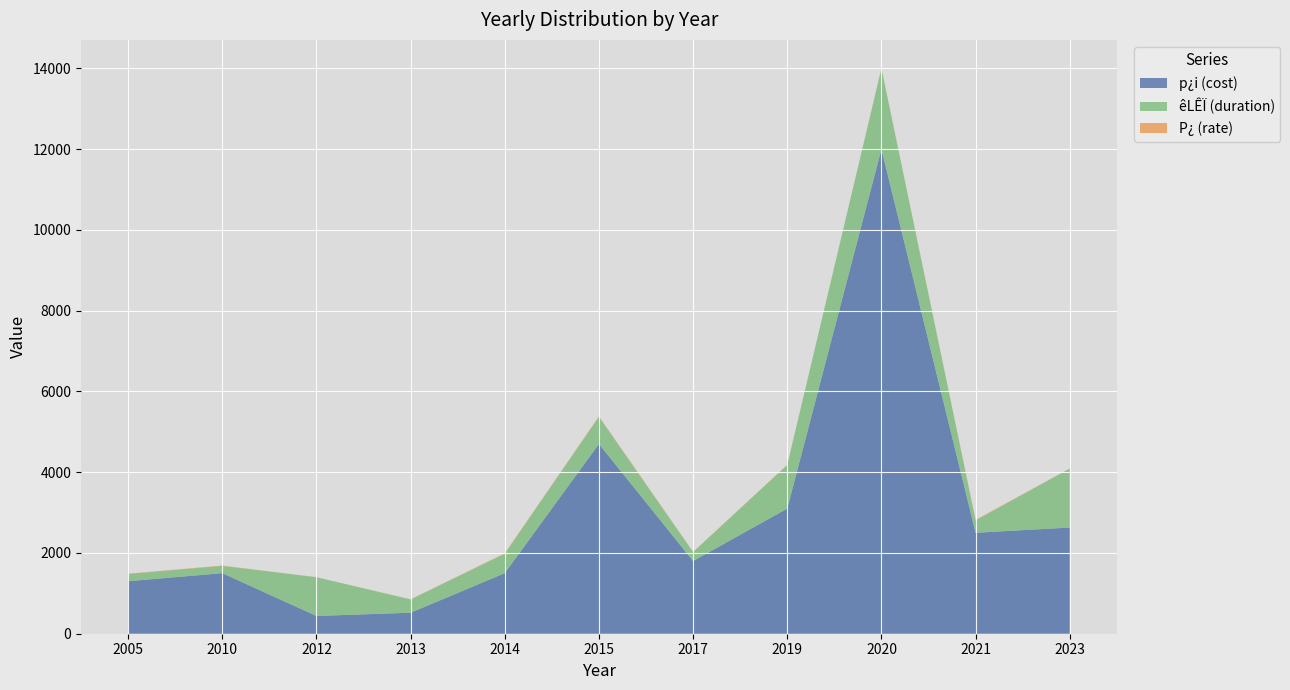

Reading left to right, transcribe all the data shown in this chart.

p¿i (cost): 1300.0	1500.0	440.0	520.0	1500.0	4700.0	1800.0	3100.0	12000.0	2500.0	2630.0
êLÊÏ (duration): 180.0	180.0	960.0	330.0	480.0	670.0	220.0	1080.0	2000.0	305.0	1460.0
P¿ (rate): 7.2	8.3	0.5	1.6	12.6	15.0	8.2	4.5	6.0	14.6	3.0